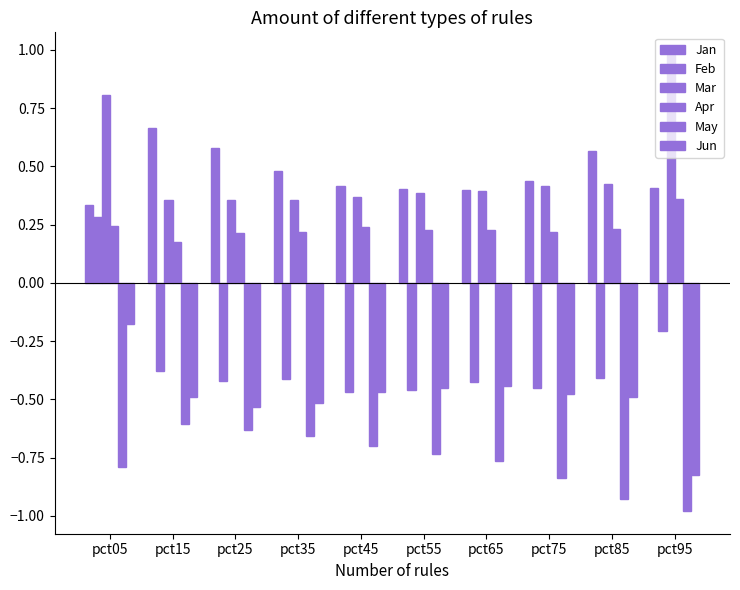

Count the number of categories in the chart.

10